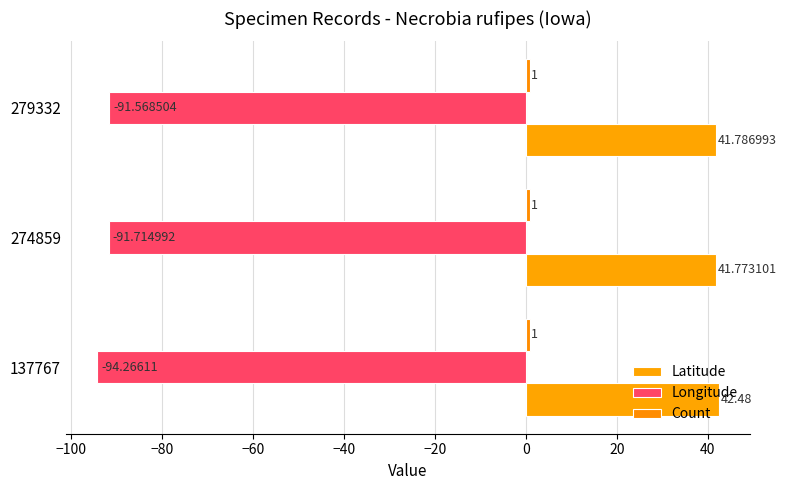

What is the value of the Longitude bar at the 3rd from the left?

-91.6